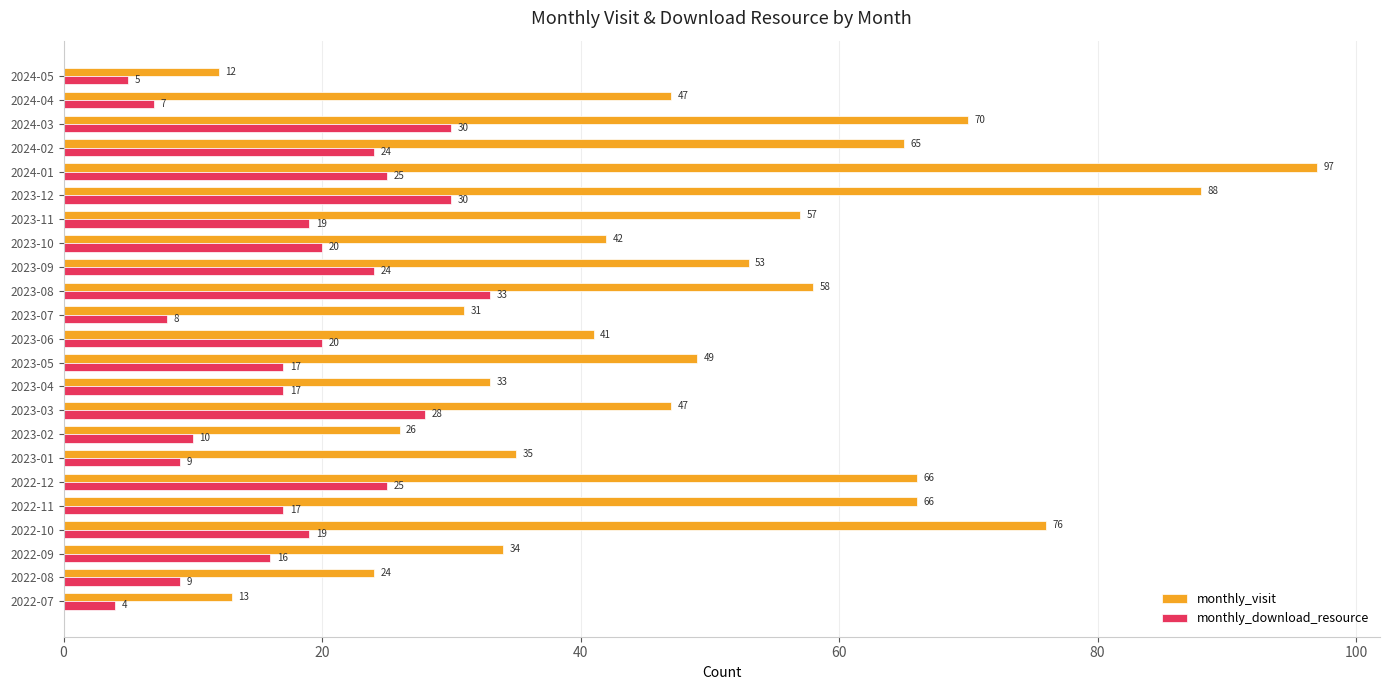

Where is monthly_visit nearest to the value 54?

2023-09